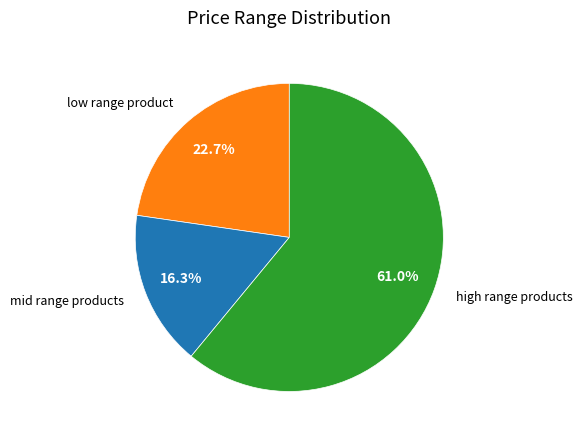

Does any single category account for the majority?

Yes